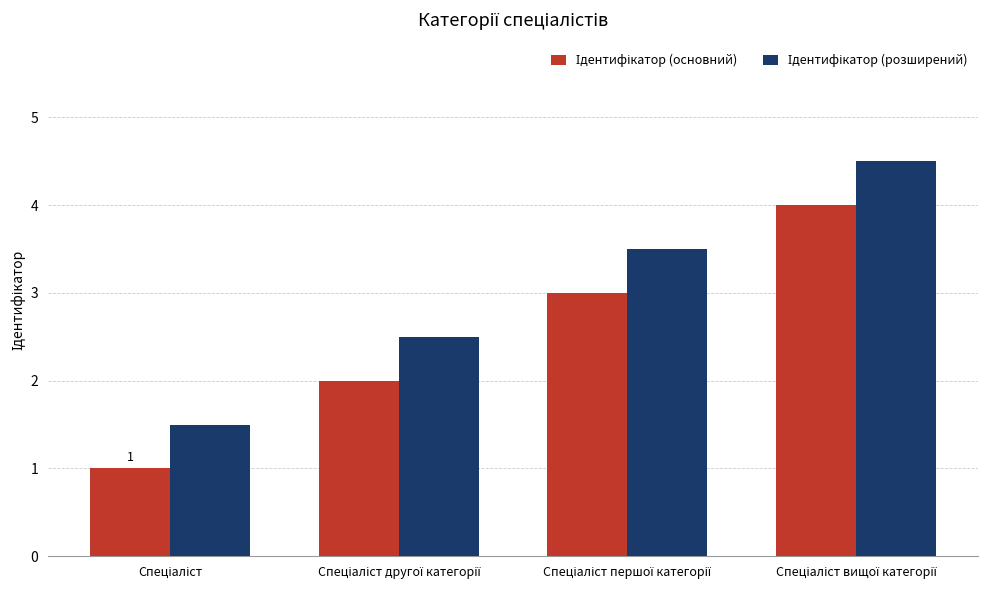

What is the smallest value displayed?

1.0